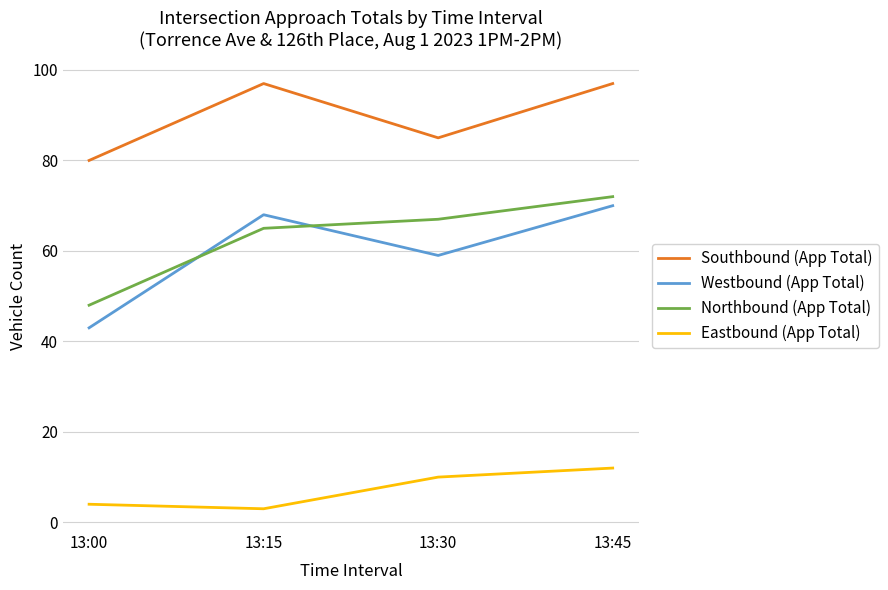

At 13:30, list the series in order from smallest to largest.

Eastbound (App Total), Westbound (App Total), Northbound (App Total), Southbound (App Total)